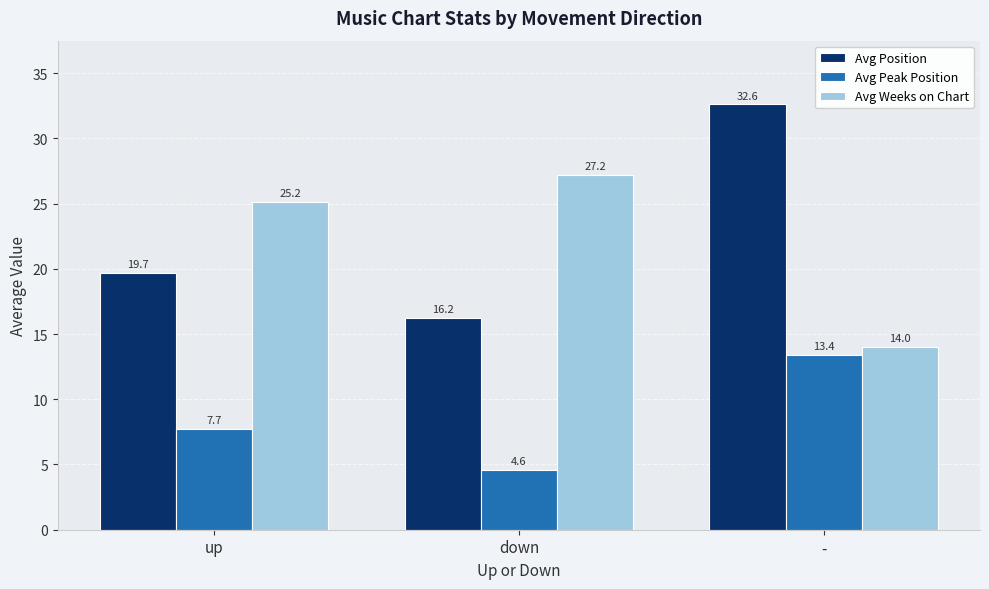

Are the bars grouped side by side (vs. stacked)?

Yes